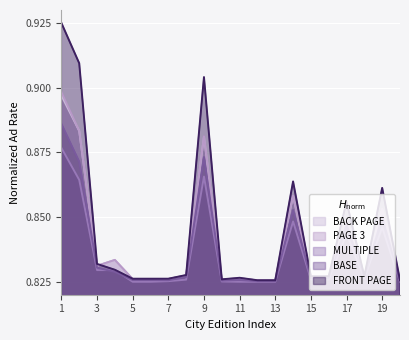

True or false: BASE and BACK PAGE cross at least once.

False